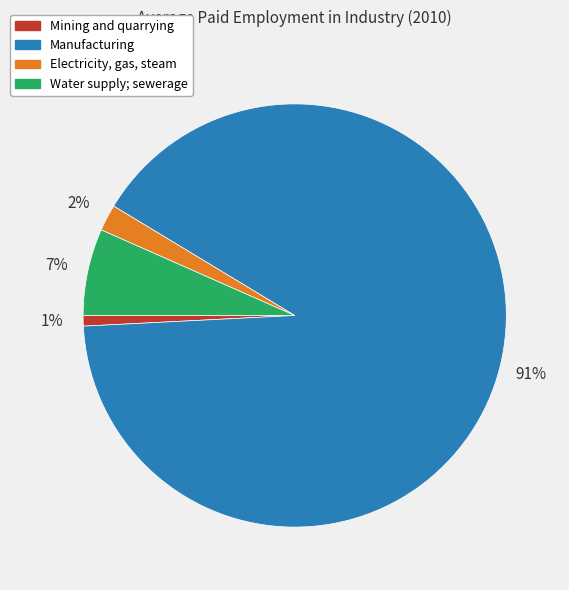

What percentage is the Mining and quarrying slice, to the nearest percent?

1%